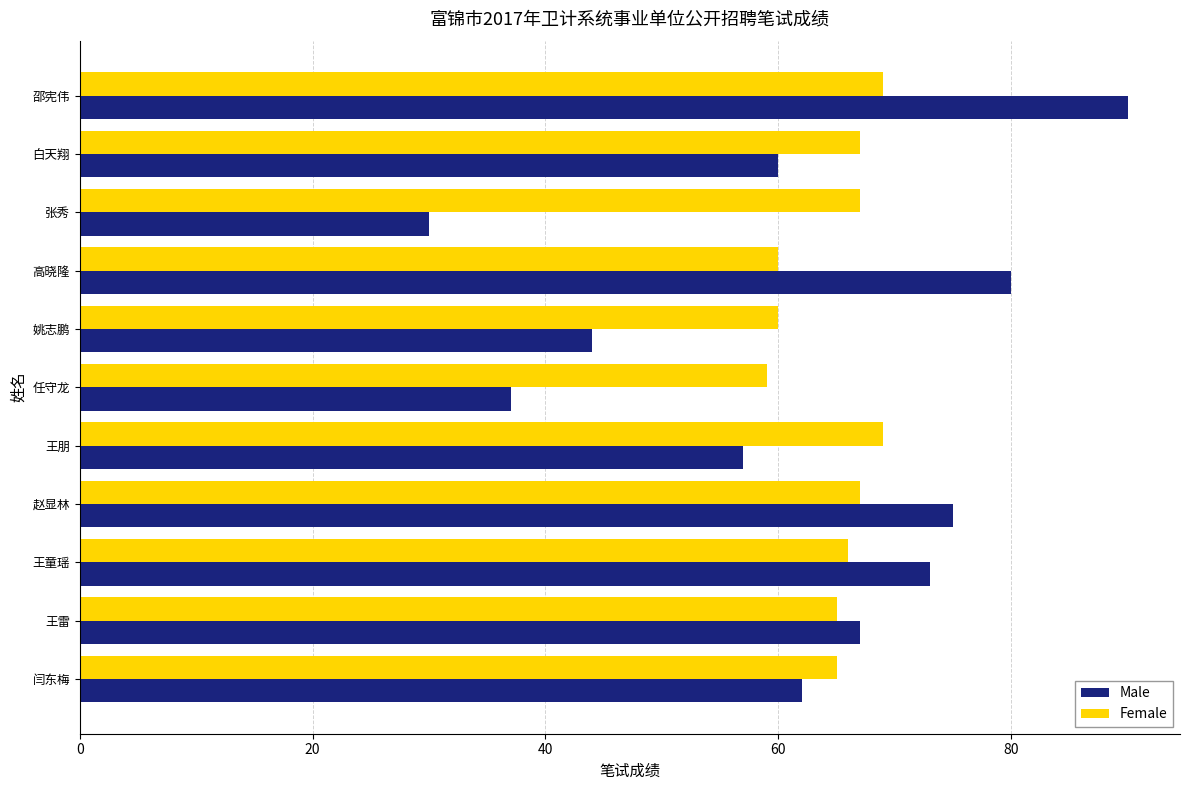

The Female series shows 101 at 张秀. True or false?

False